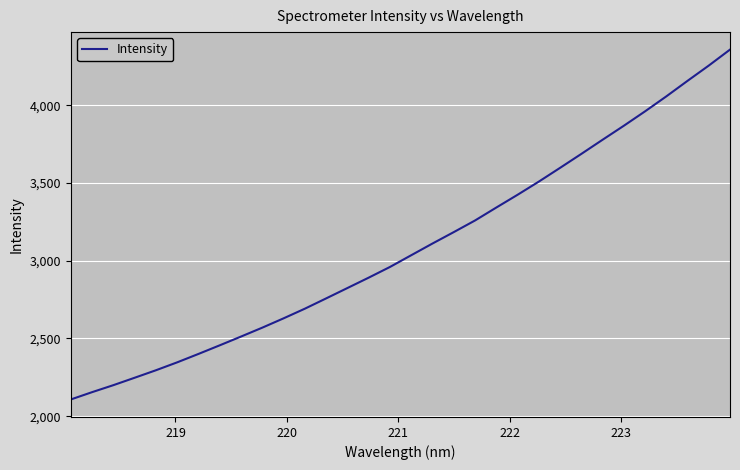

What is the minimum value shown in the chart?

2107.4